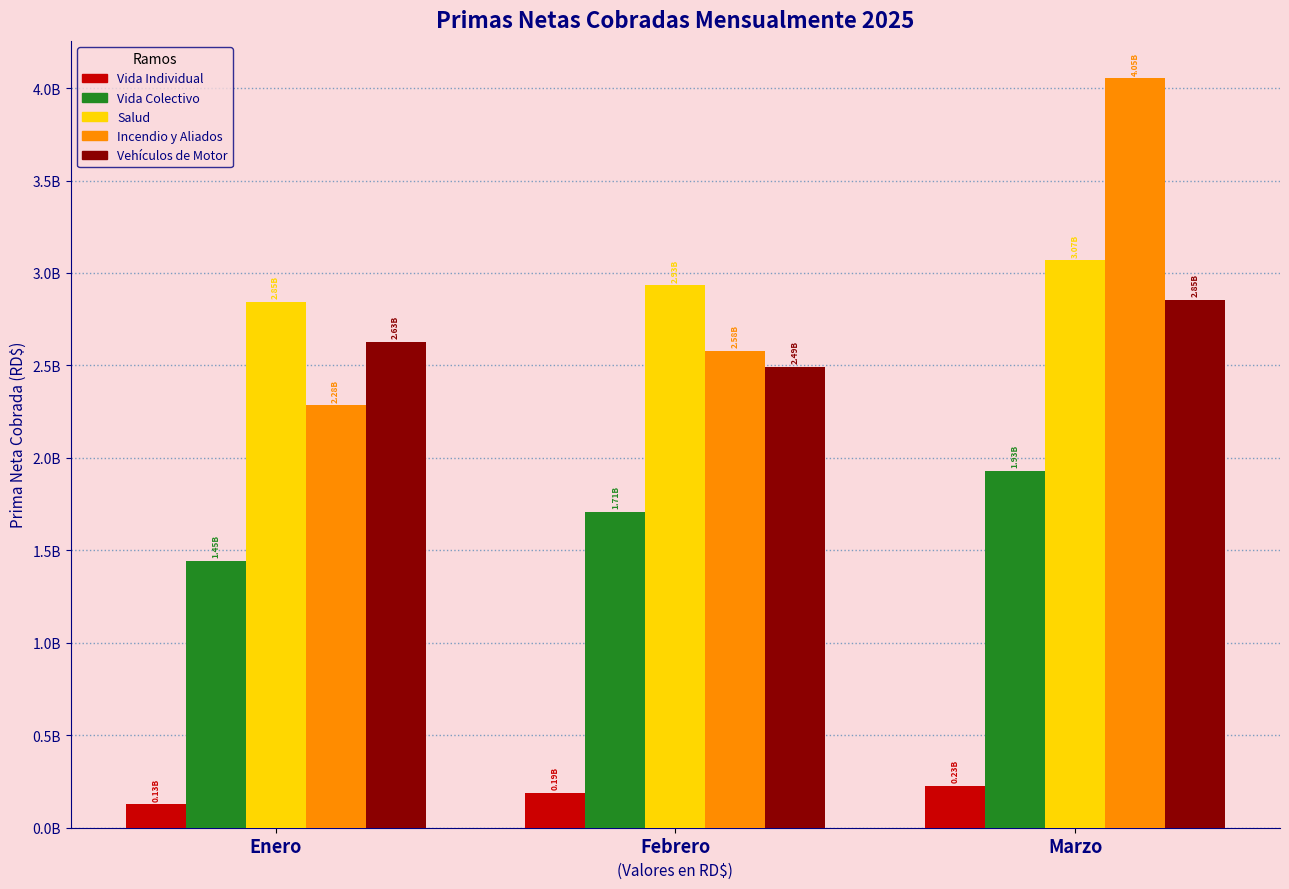

What are all the series names shown in the legend?

Vida Individual, Vida Colectivo, Salud, Incendio y Aliados, Vehículos de Motor